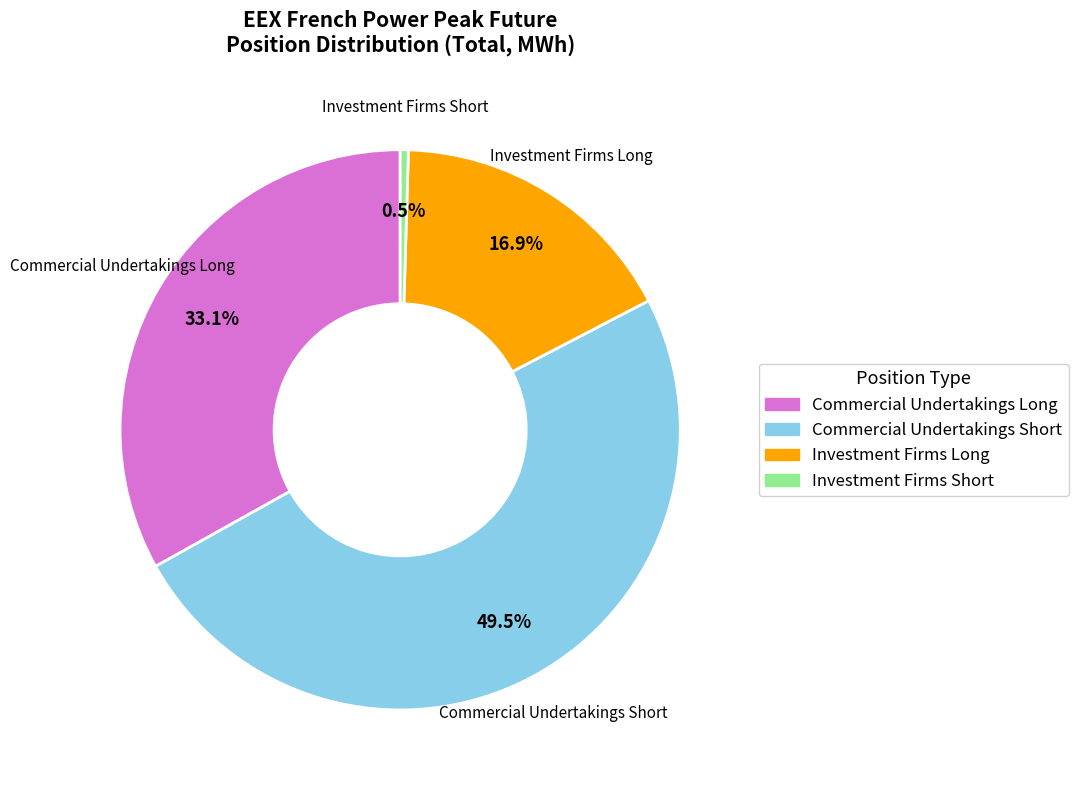

How many slices are in this pie chart?

4